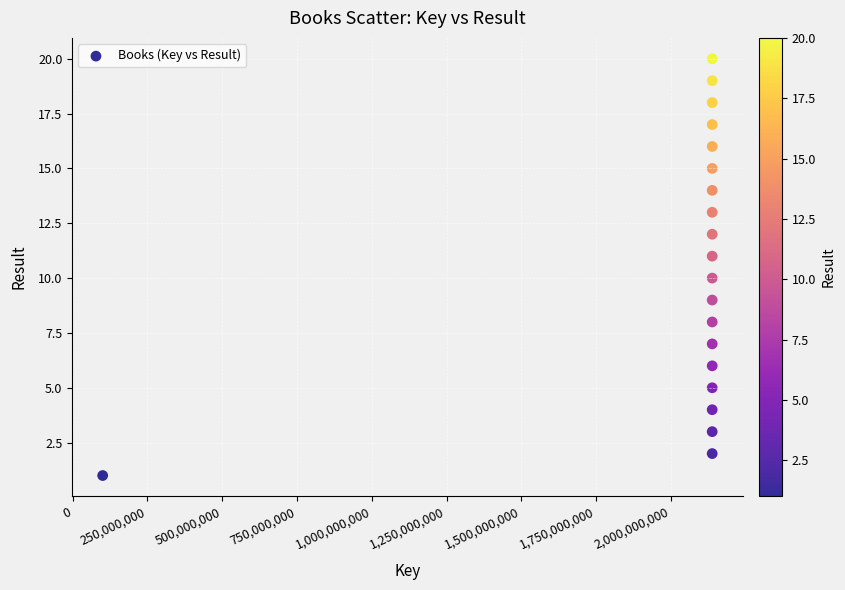

What is the range of X values (max minus min)?

2037485107